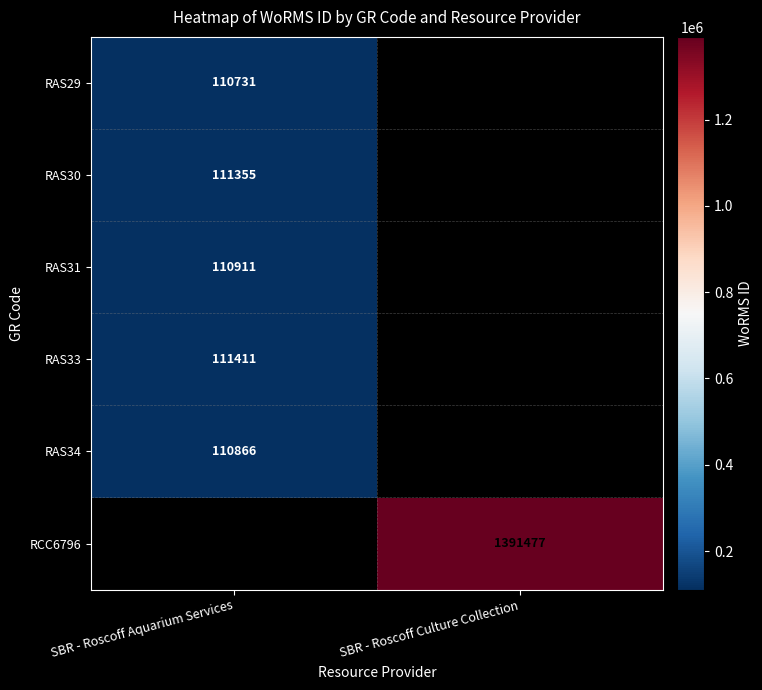

True or false: RAS29 has a value of 74376 at SBR - Roscoff Aquarium Services.

False